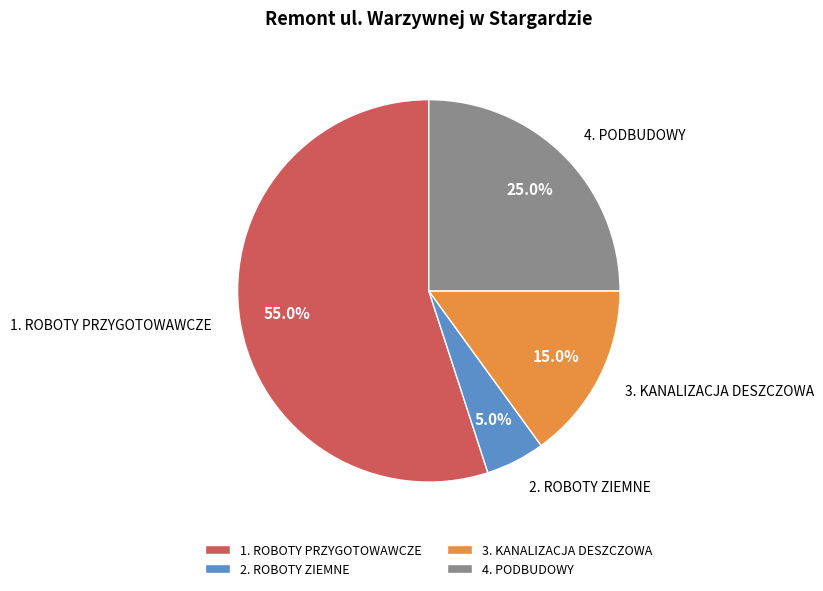

What percentage is NOT represented by 4. PODBUDOWY?

75.0%